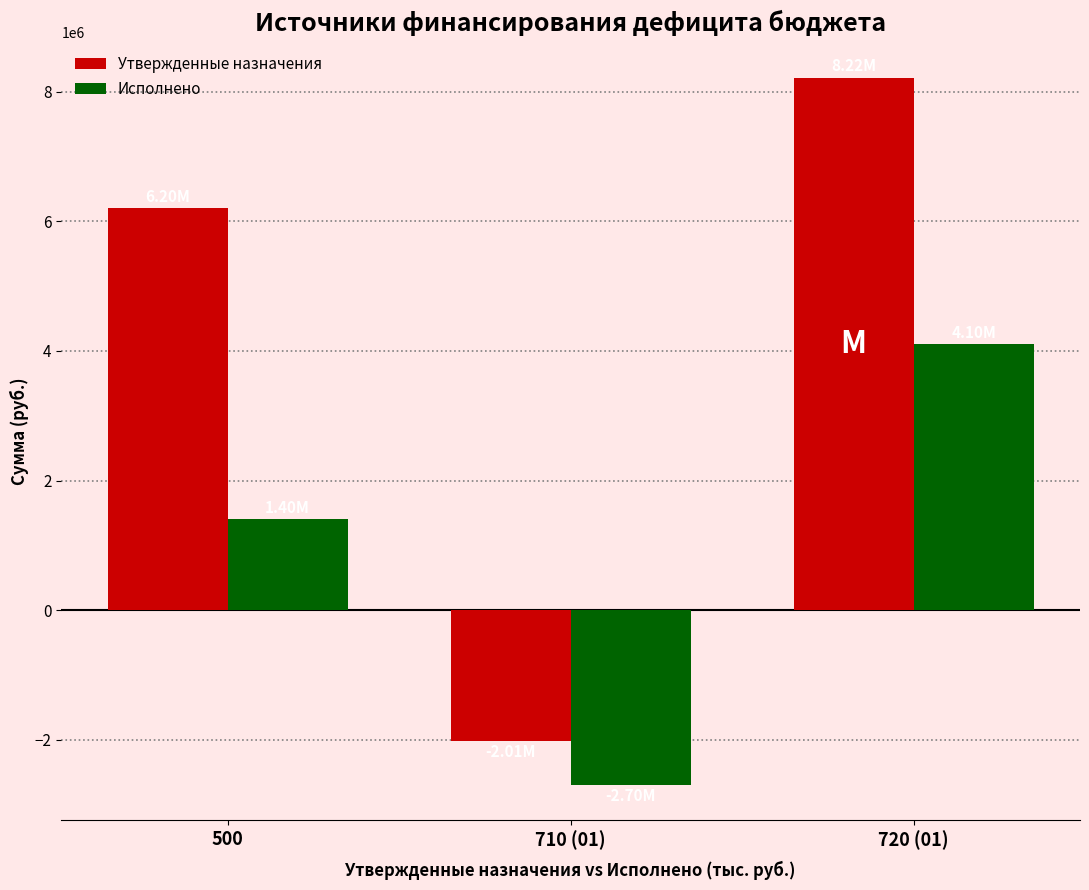

At how many categories does at least one series exceed 8192928?

1